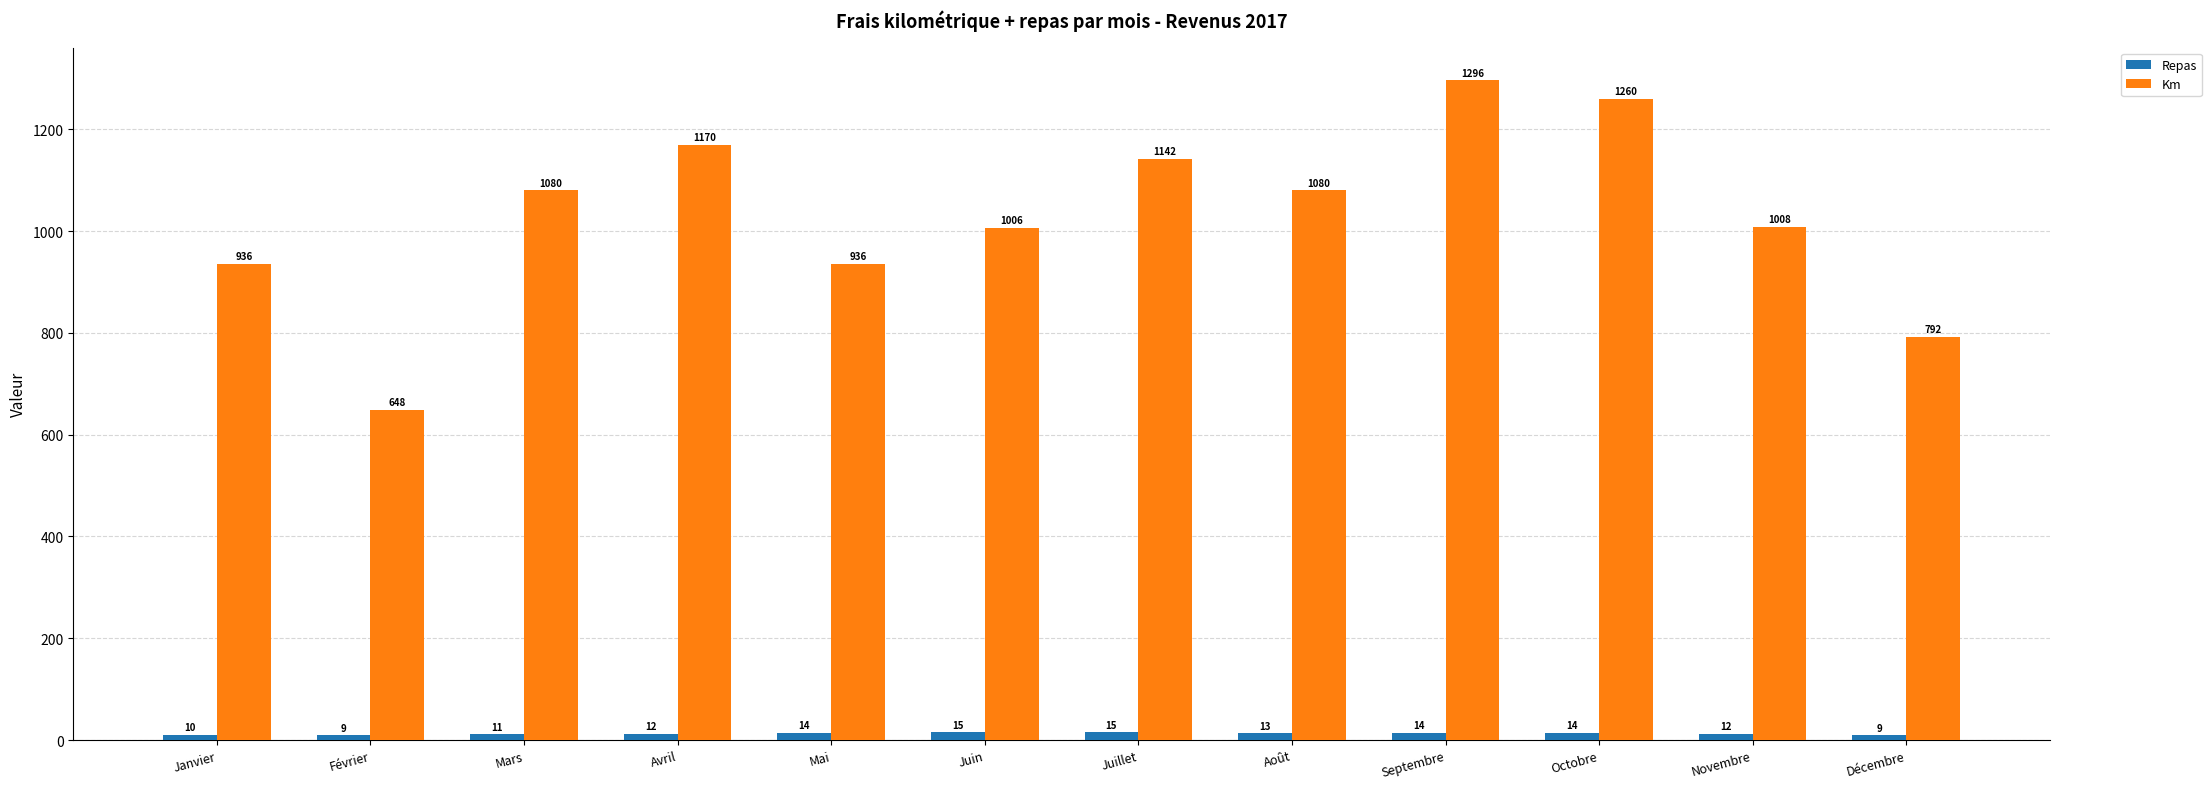

How many bars are there in each group?

2